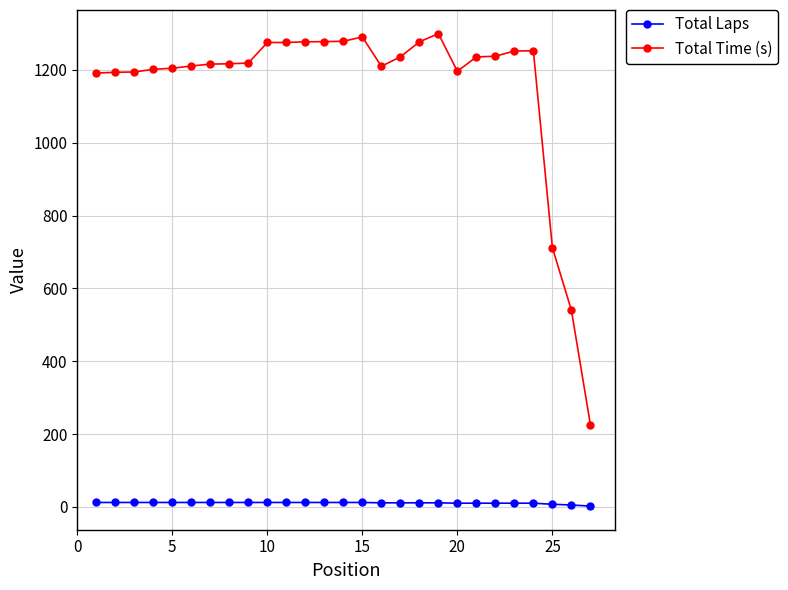

Does the chart display data point markers on the line(s)?

Yes